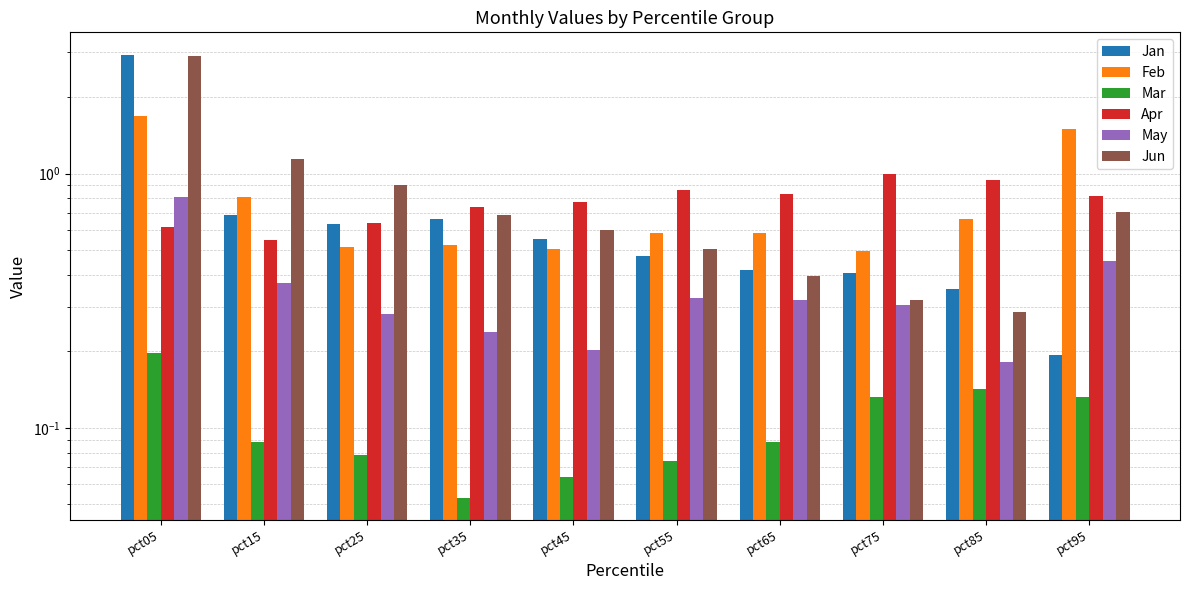

What is the sum of the Apr values at pct05 and pct55?

1.5